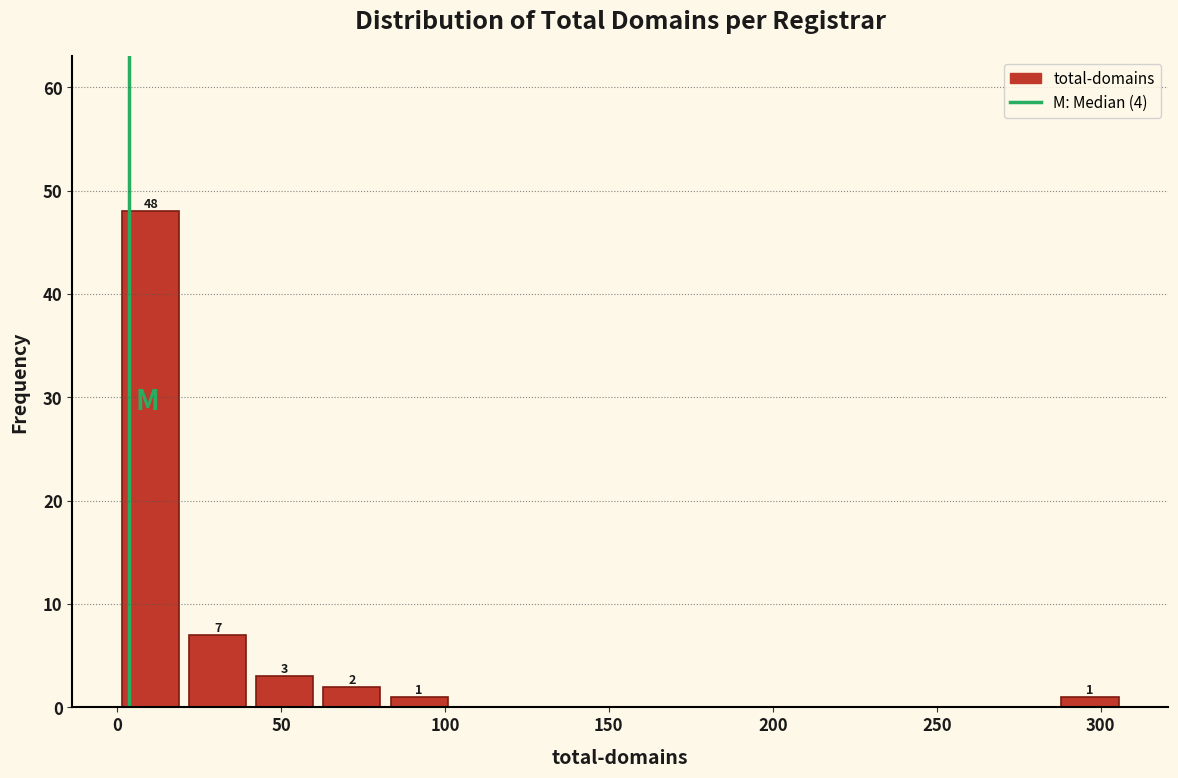

Over which range of the x-axis is the bar tallest?

0 to 20